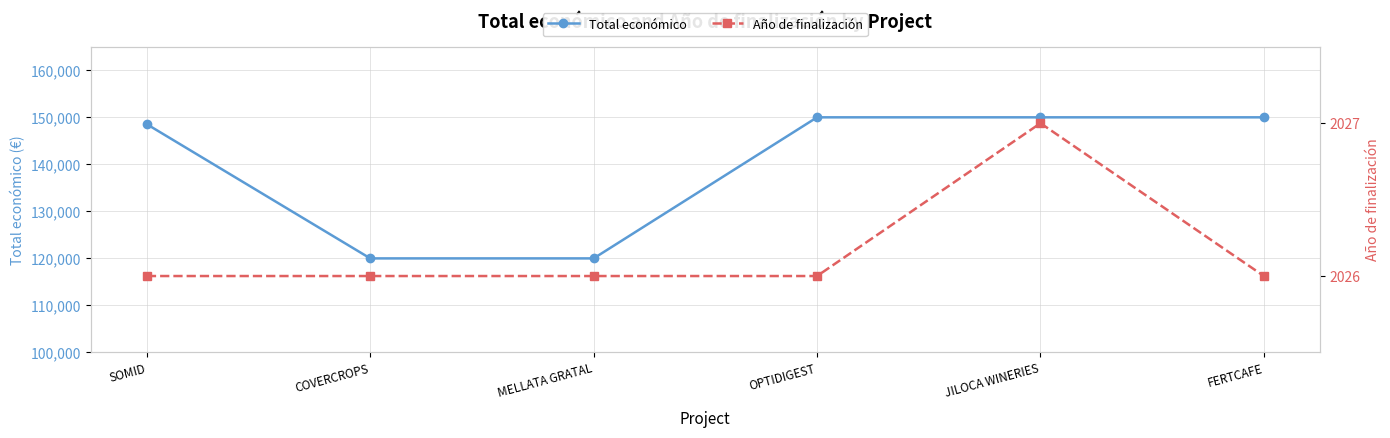

Count the number of data series in this chart.

2